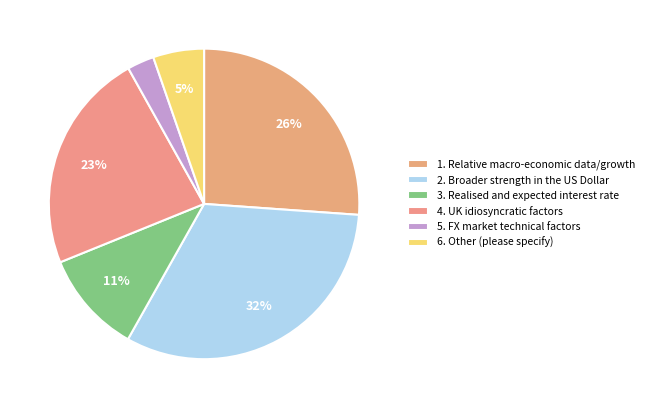

How many slices are in this pie chart?

6